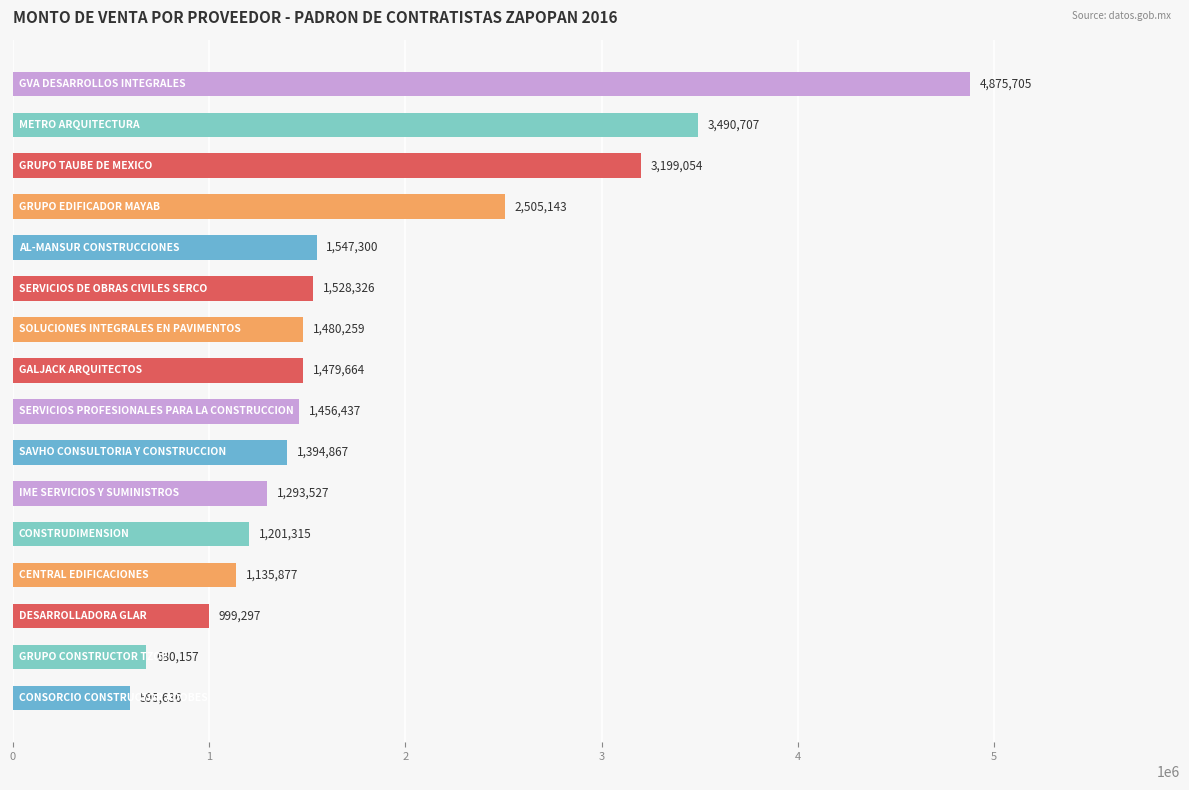

What is the smallest value displayed?

595635.8